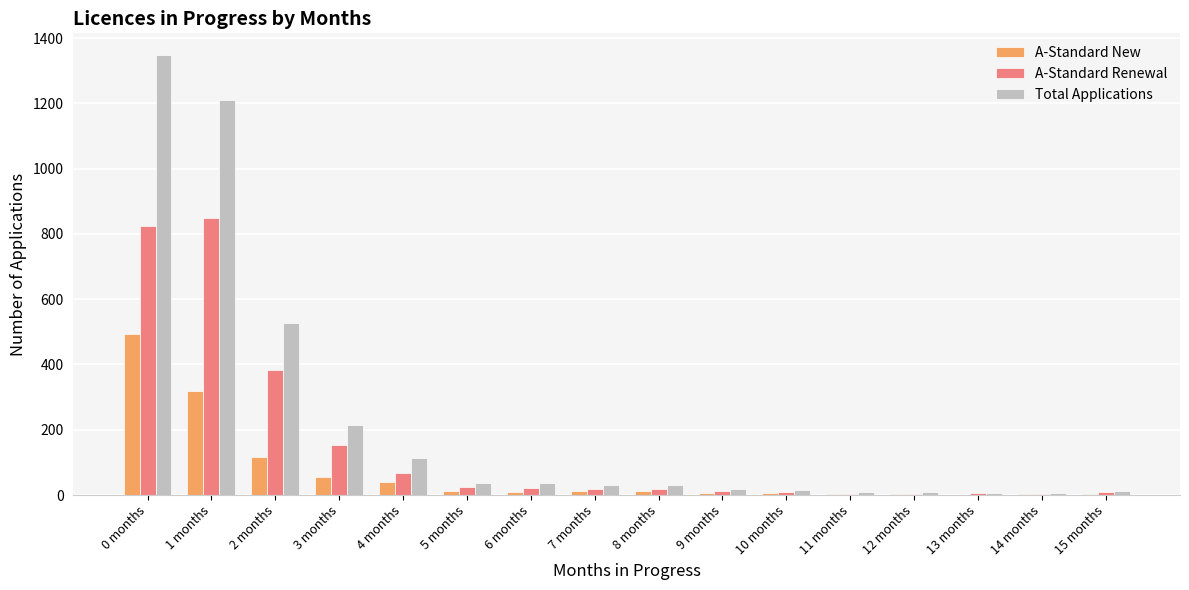

Which series has the largest total across all categories?

Total Applications